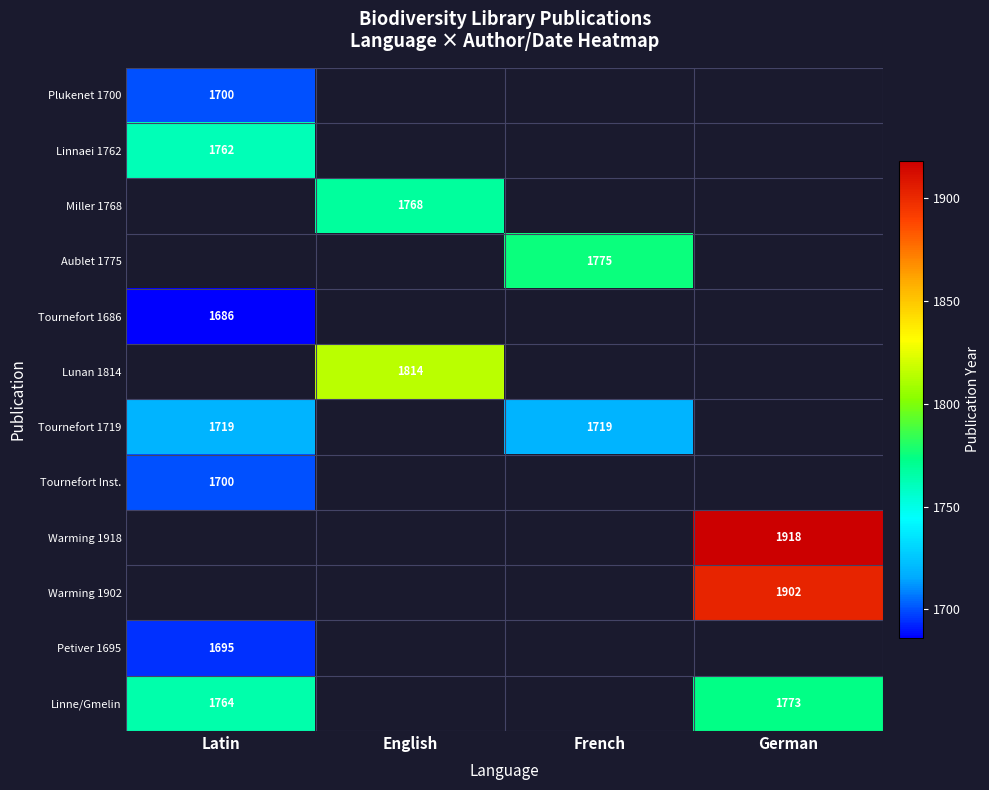

What is the minimum value shown in the chart?

1686.0